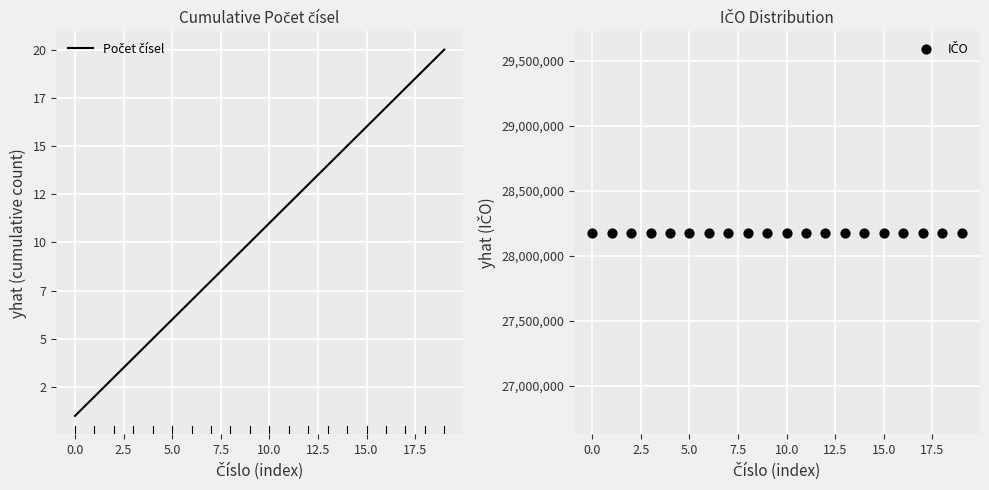

Which series has the widest spread of Y values?

Počet čísel